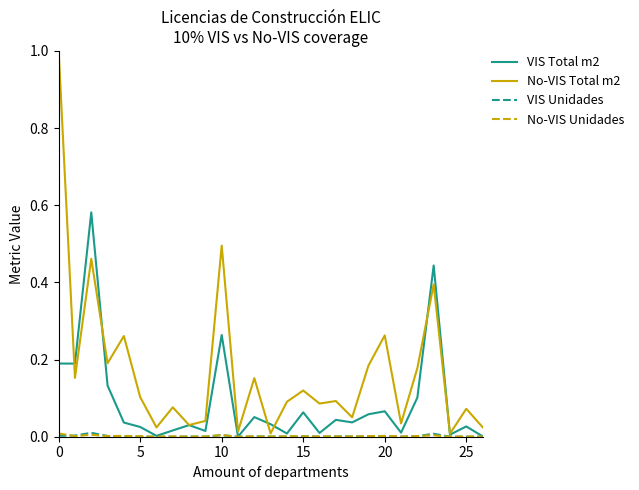

What is the maximum value shown in the chart?

1.0